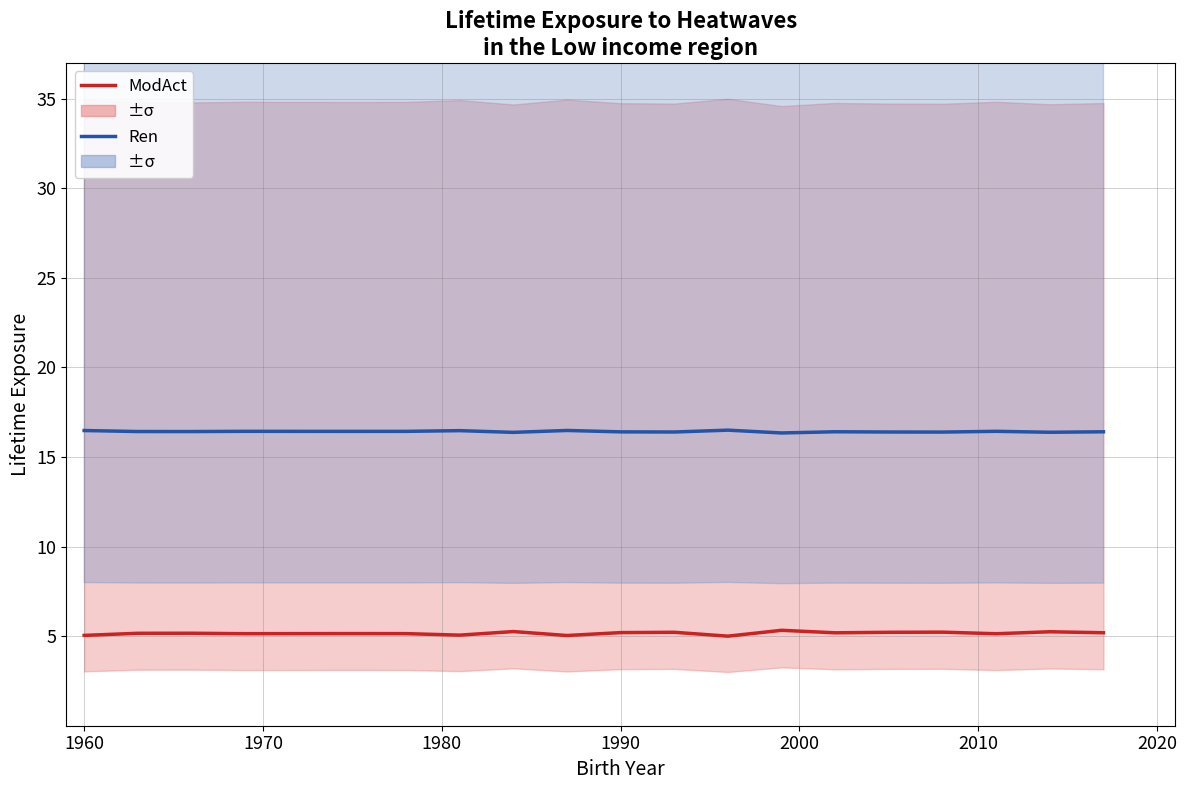

How many interior local valleys does the Ren series have?

7